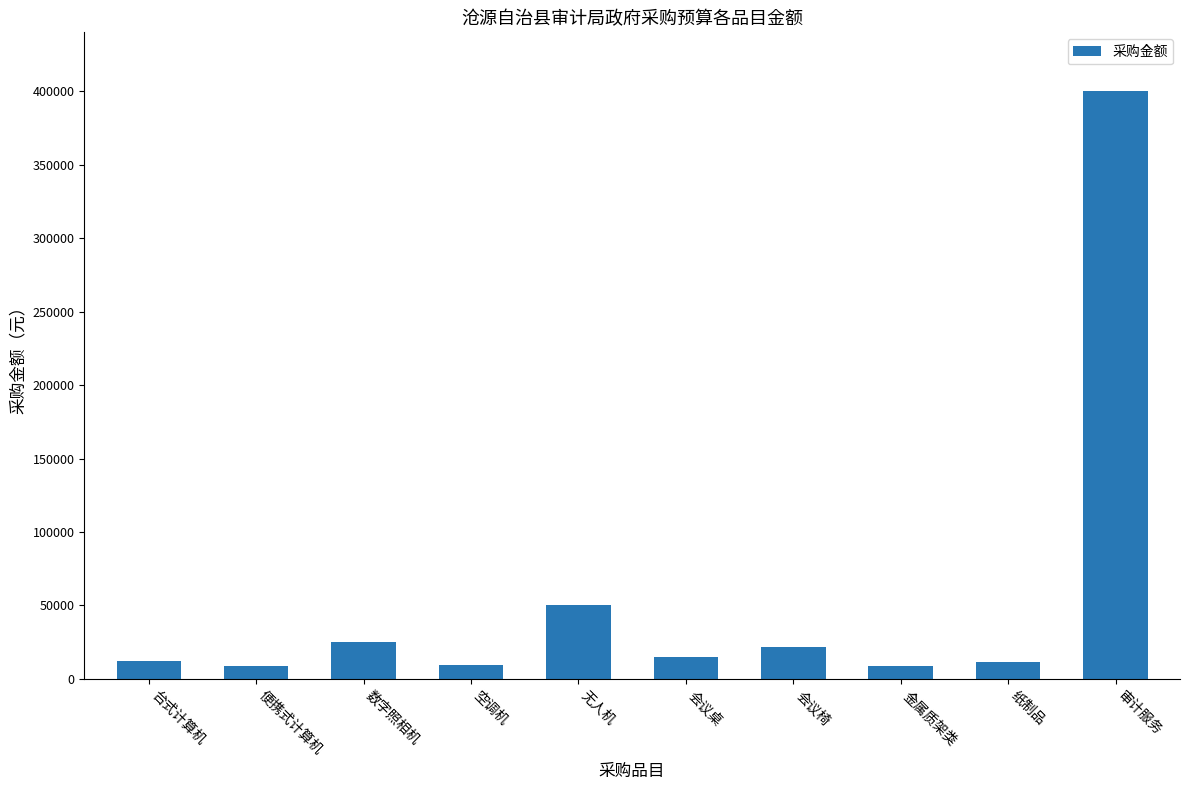

What is the maximum value shown in the chart?

400000